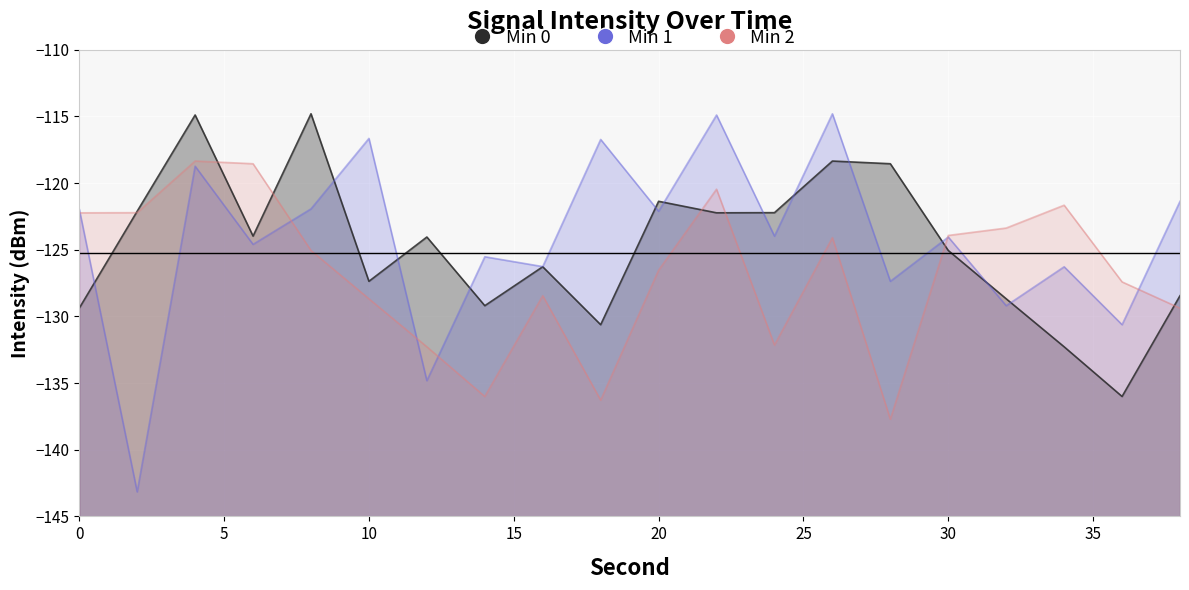

Is it true that Min 1 equals -72.5 at 8?

False